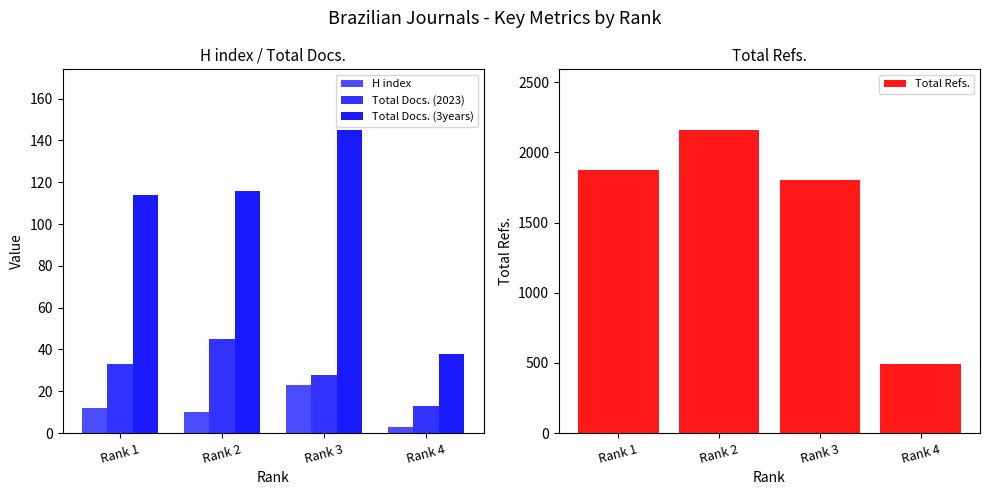

How many data points in Total Docs. (3years) are less than 116?

2